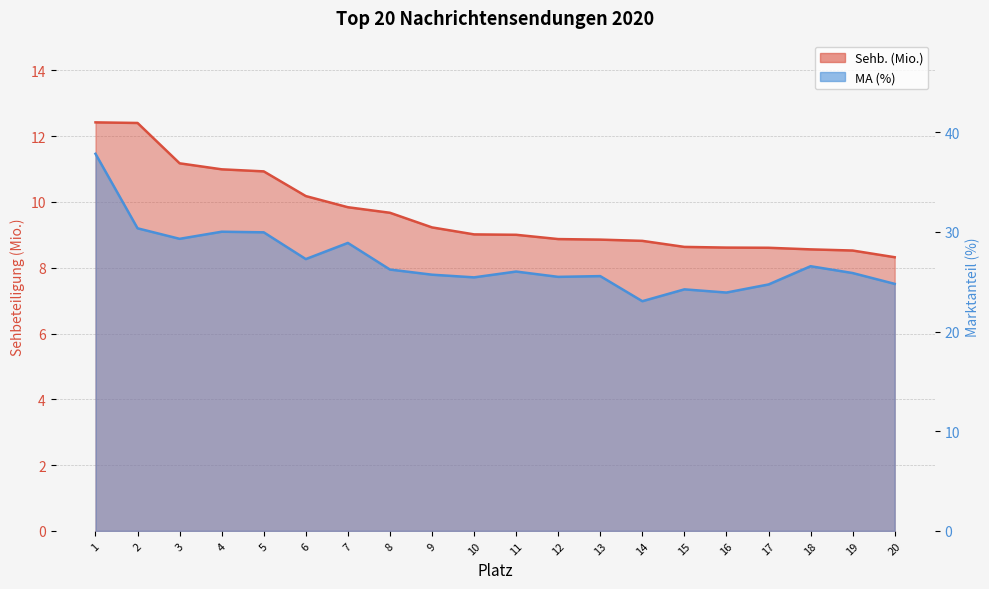

What is the difference between the second highest and minimum values in the Sehb. (Mio.) series?

4.1